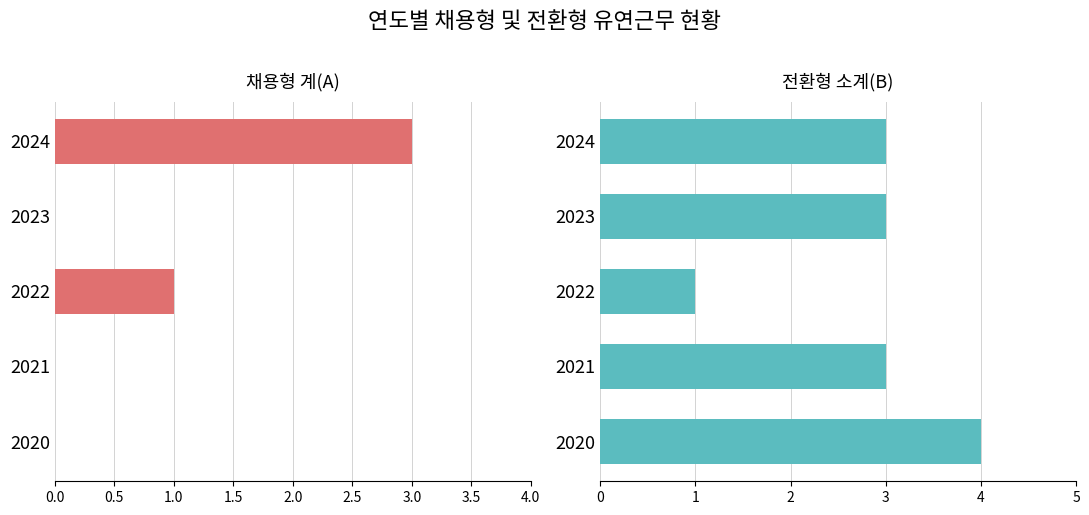

What is the spread (max minus min) of values at 2021?

3